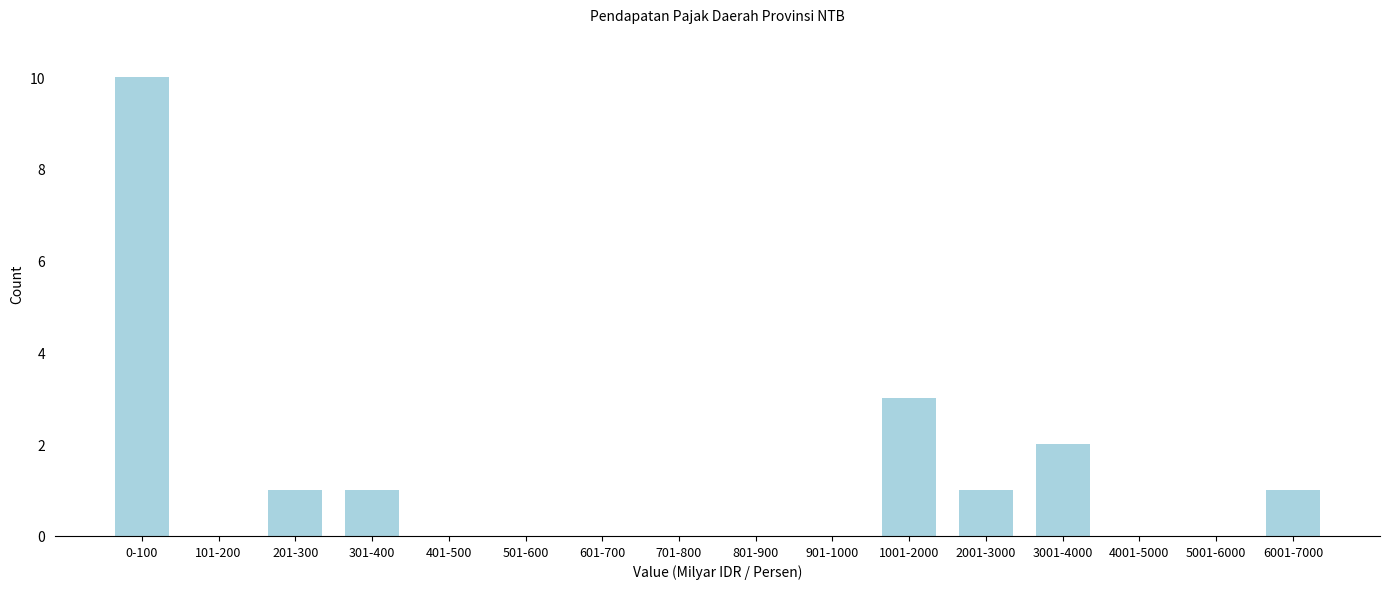

Reading left to right, extract all data points from this chart.

0-100=10	101-200=0	201-300=1	301-400=1	401-500=0	501-600=0	601-700=0	701-800=0	801-900=0	901-1000=0	1001-2000=3	2001-3000=1	3001-4000=2	4001-5000=0	5001-6000=0	6001-7000=1